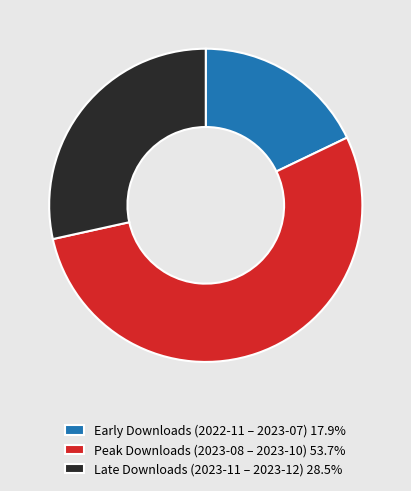

Approximately how many times larger is the value at Late Downloads (2023-11 – 2023-12) 28.5% compared to Early Downloads (2022-11 – 2023-07) 17.9%?

1.6